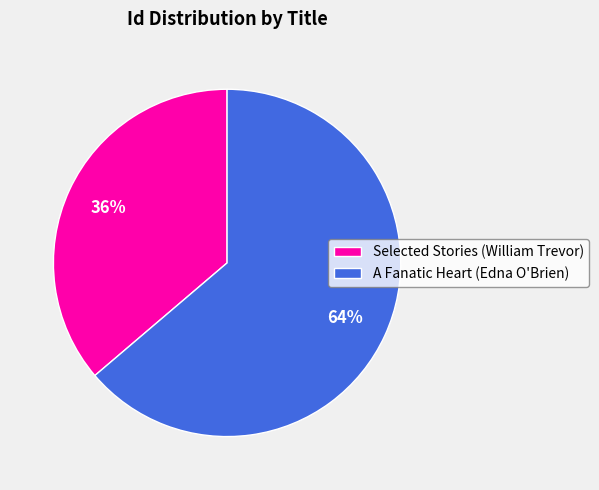

Count the number of slices in the pie.

2